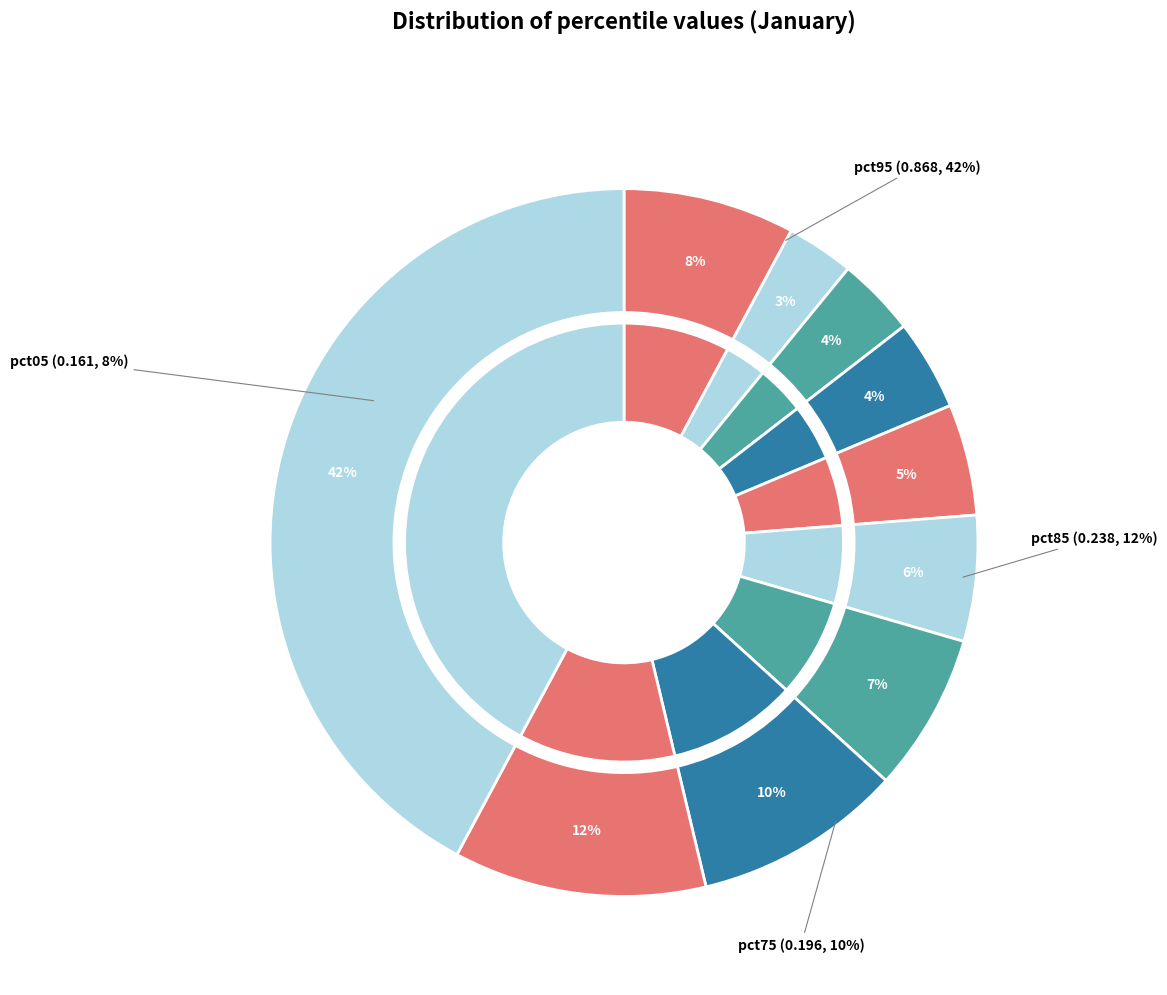

Does any single category account for the majority?

No